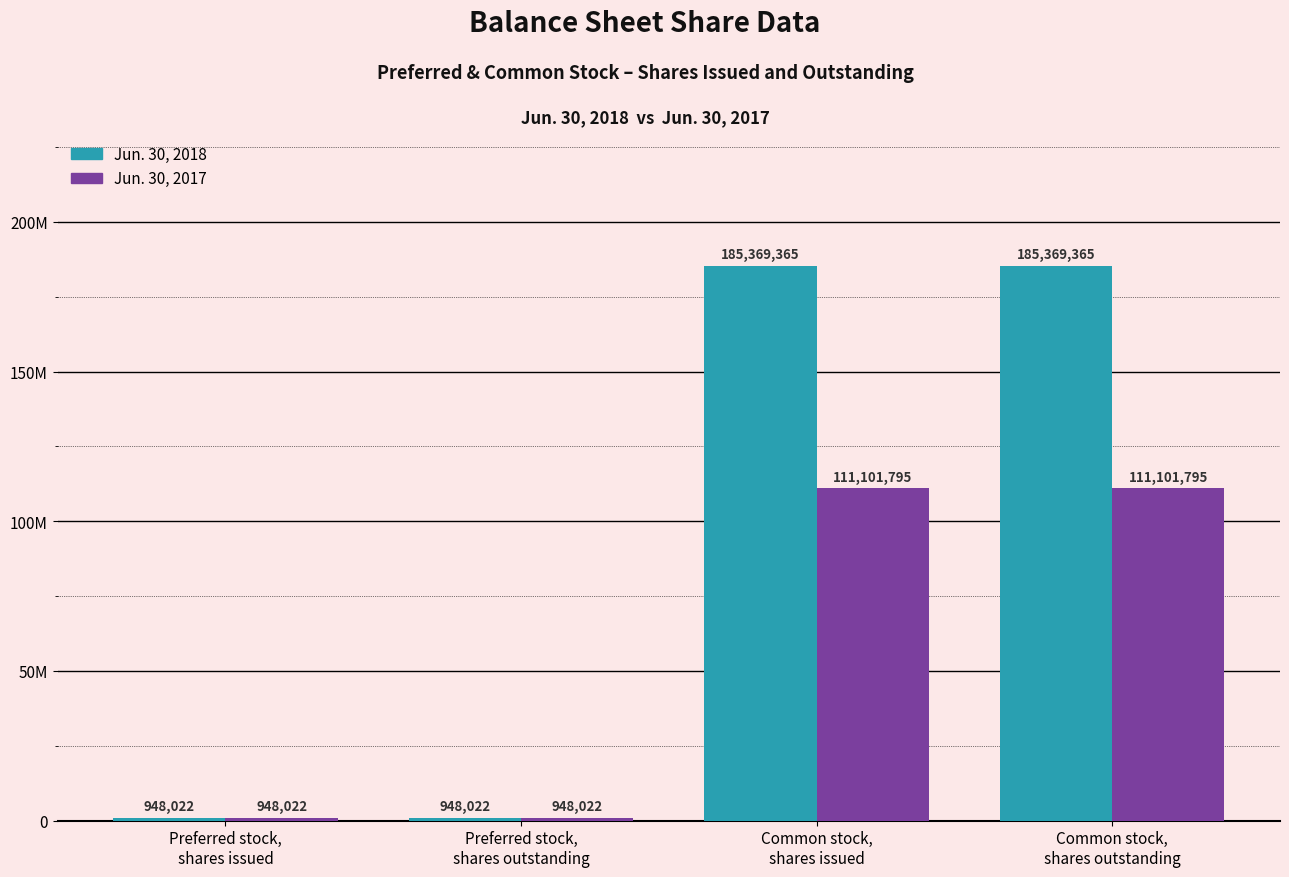

Does the chart contain any negative values?

No